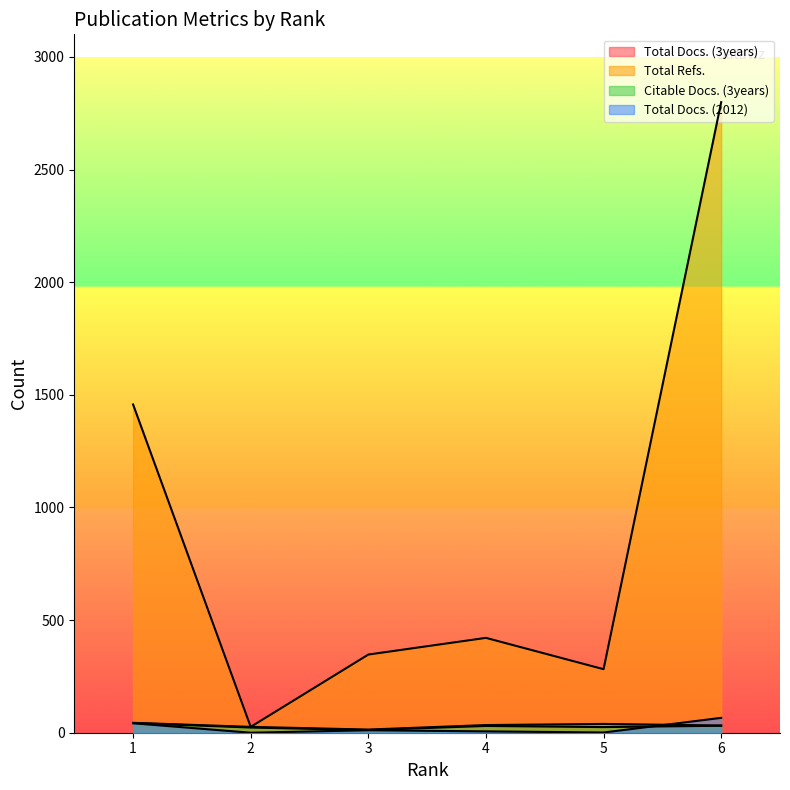

What is the difference between the Total Docs. (3years) values at 1 and 6?

12